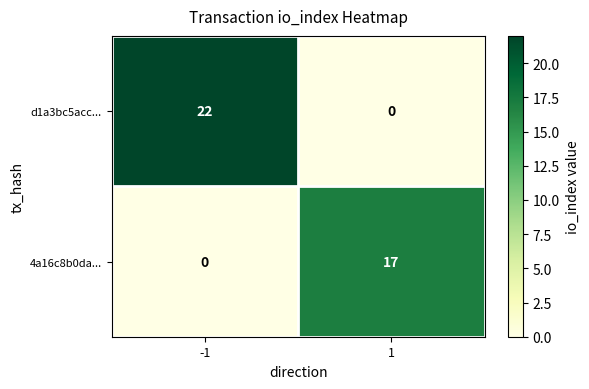

What is the spread (max minus min) of values at -1?

22